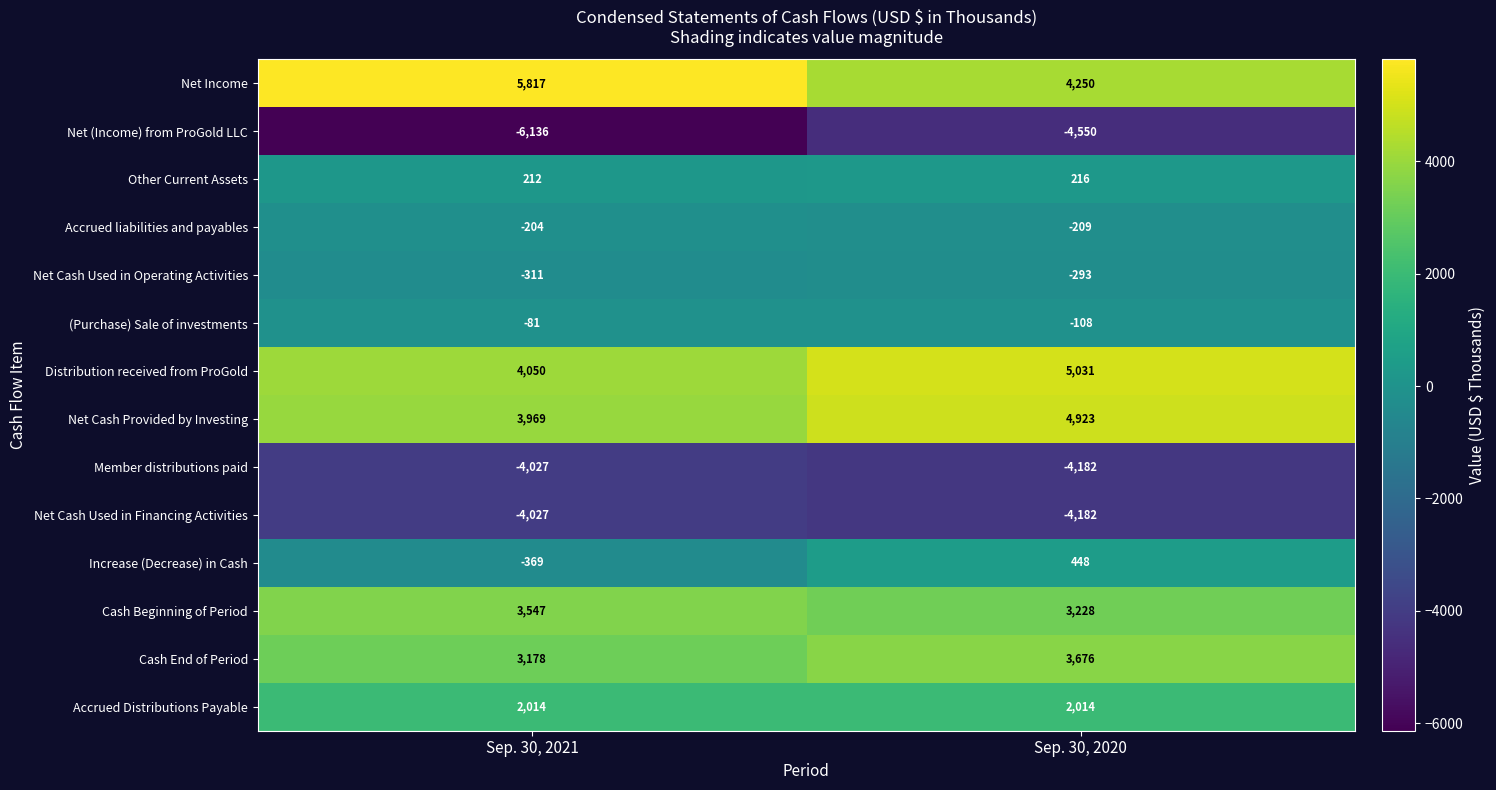

Is it true that Net (Income) from ProGold LLC equals -3236 at Sep. 30, 2021?

False